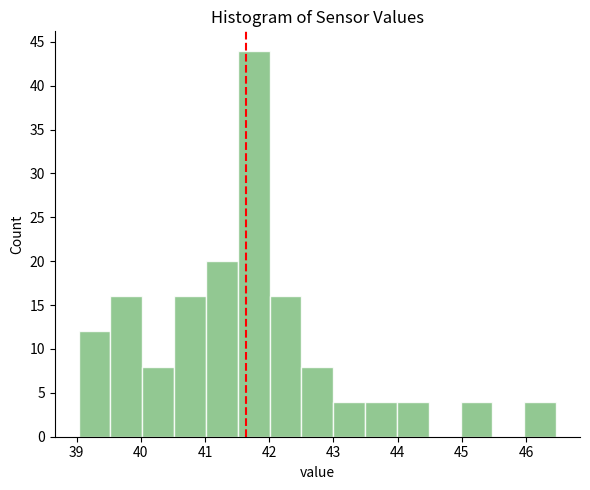

Reading left to right, transcribe this chart: for each bar, give the range it covers on the x-axis and its height. Neither the bar edges nor the heights are printed on the chart, so give them approximately, as read against the axes.

39.0 to 39.5: 12
39.5 to 40.0: 16
40.0 to 40.5: 8
40.5 to 41.0: 16
41.0 to 41.5: 20
41.5 to 42.0: 44
42.0 to 42.5: 16
42.5 to 43.0: 8
43.0 to 43.5: 4
43.5 to 44.0: 4
44.0 to 44.5: 4
44.5 to 45.0: 0
45.0 to 45.5: 4
45.5 to 46.0: 0
46.0 to 46.5: 4